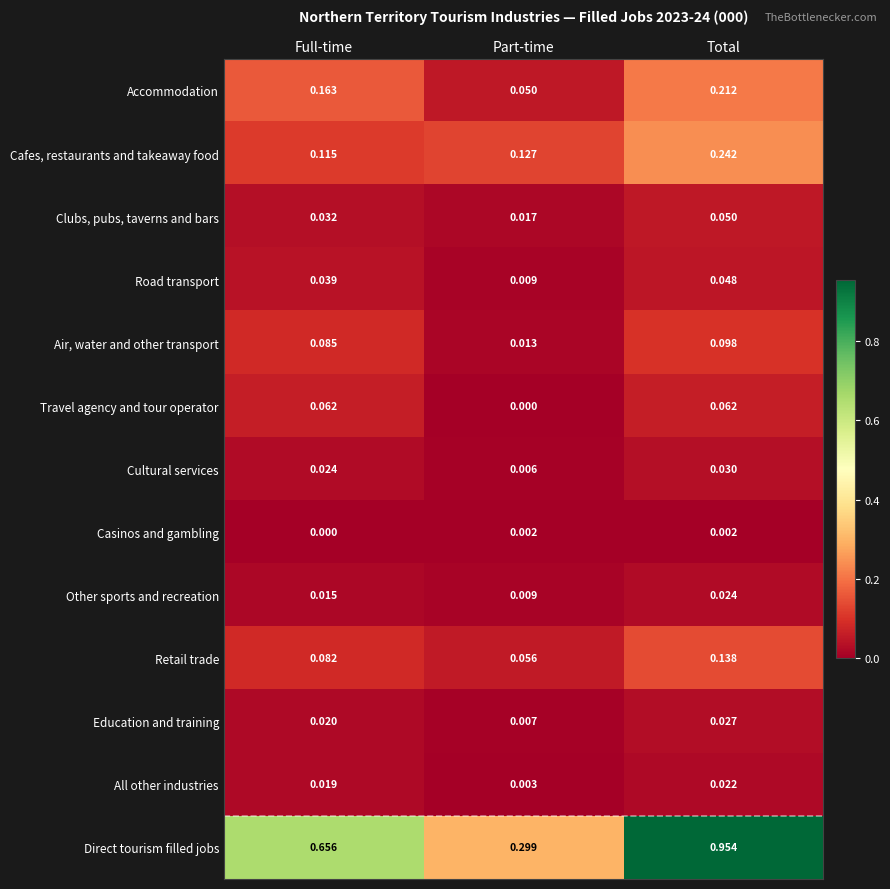

Which series has the largest total across all categories?

Direct tourism filled jobs